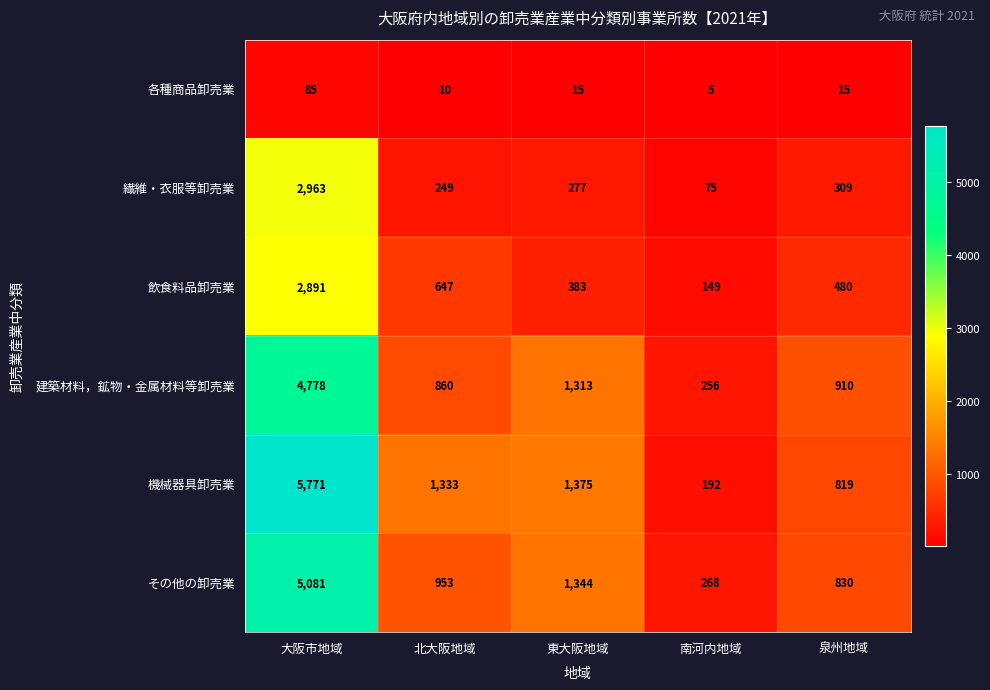

What is the greatest value displayed?

5771